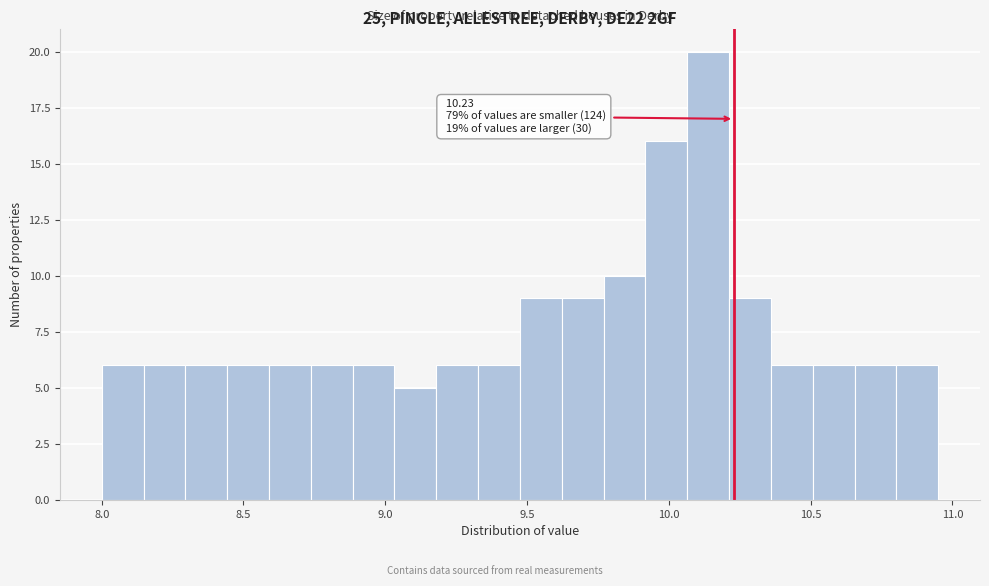

Around what value on the x-axis is the tallest bar? Give the approximate position of its centre, as read against the axis.

10.15